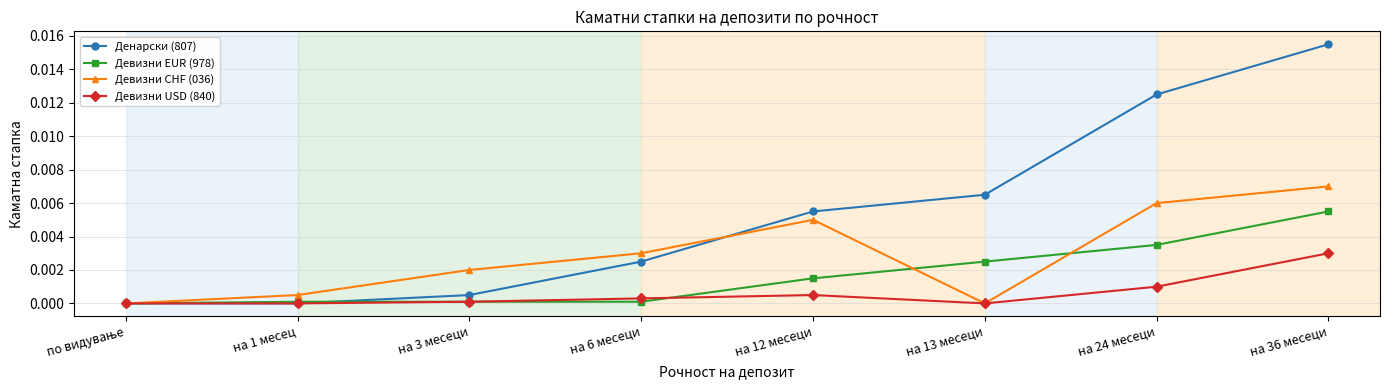

What position from the left is на 12 месеци?

5